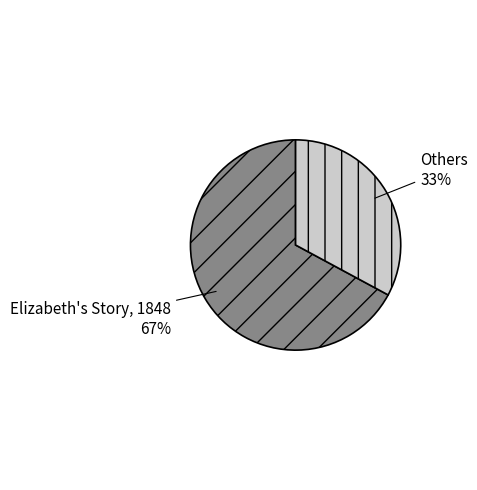

Is there a majority slice in this chart?

Yes